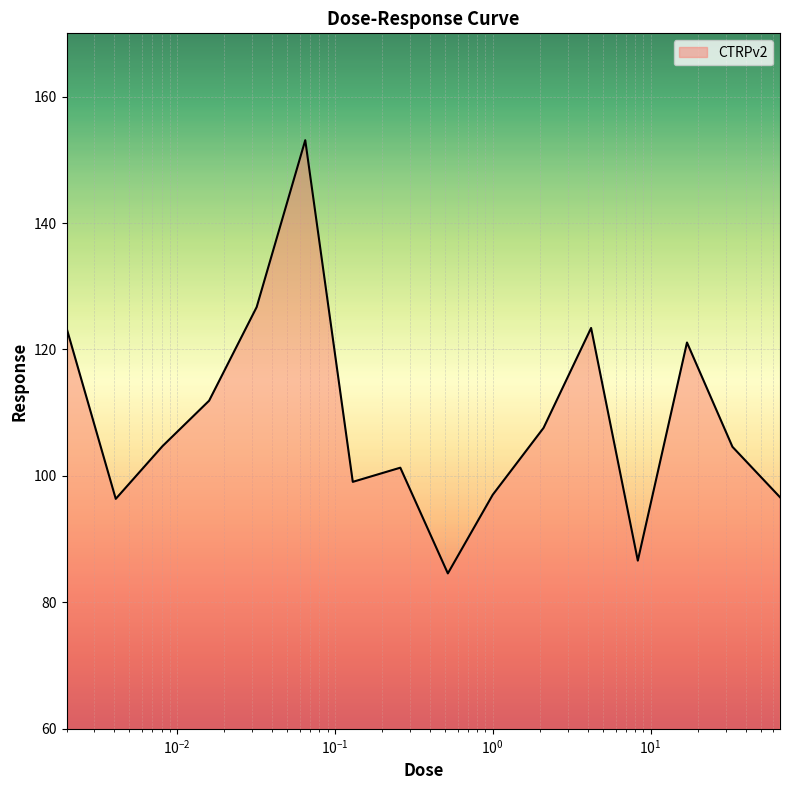

What is the maximum value shown in the chart?

153.1